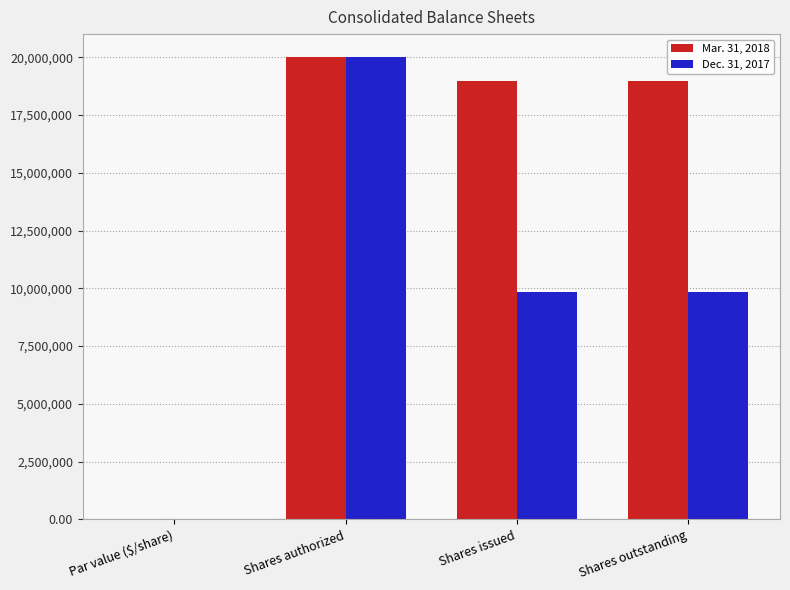

True or false: Mar. 31, 2018 has a value of 12993096.4 at Shares authorized.

False